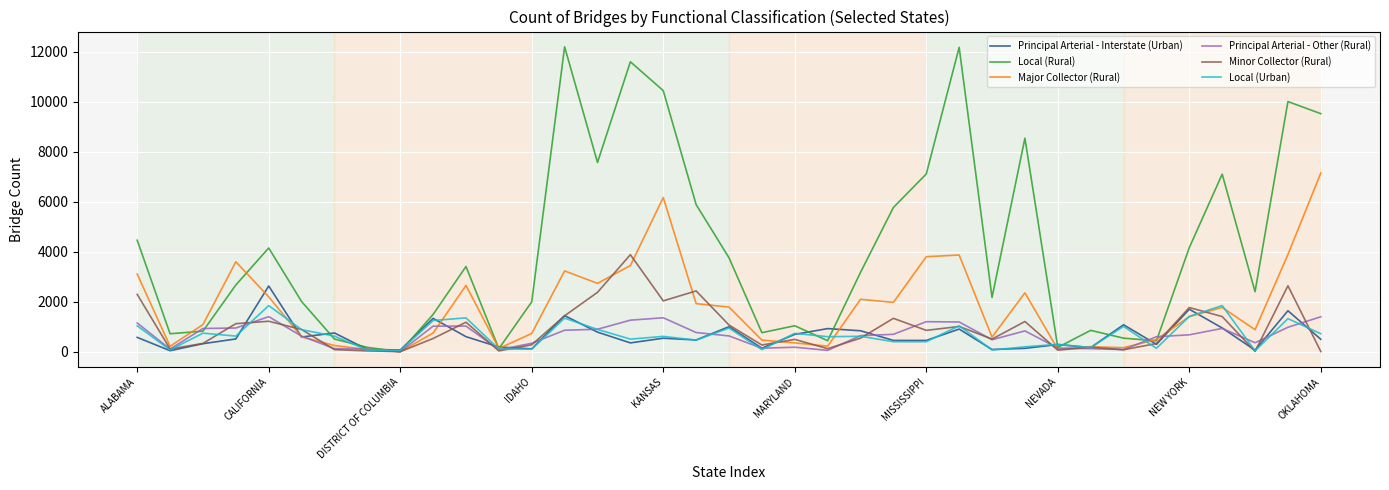

Which series has the largest total across all categories?

Local (Rural)